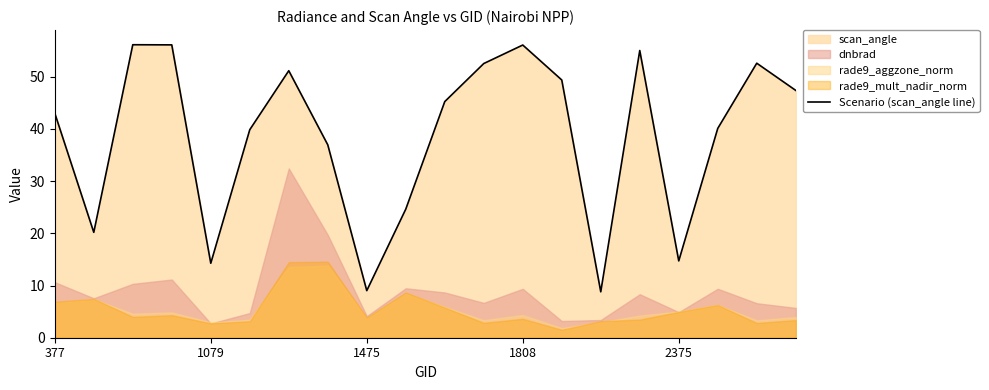

What is the minimum value for Scenario (scan_angle line)?

8.8